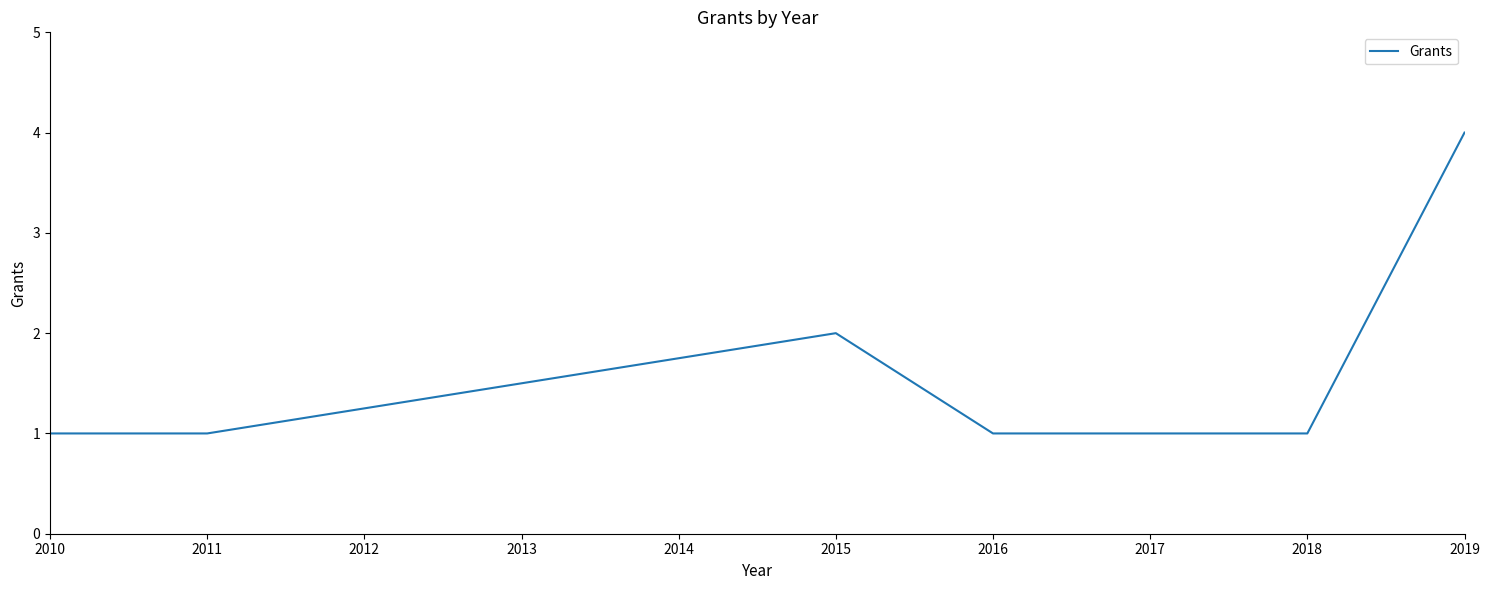

At which category does the data reach its first local peak?

2015